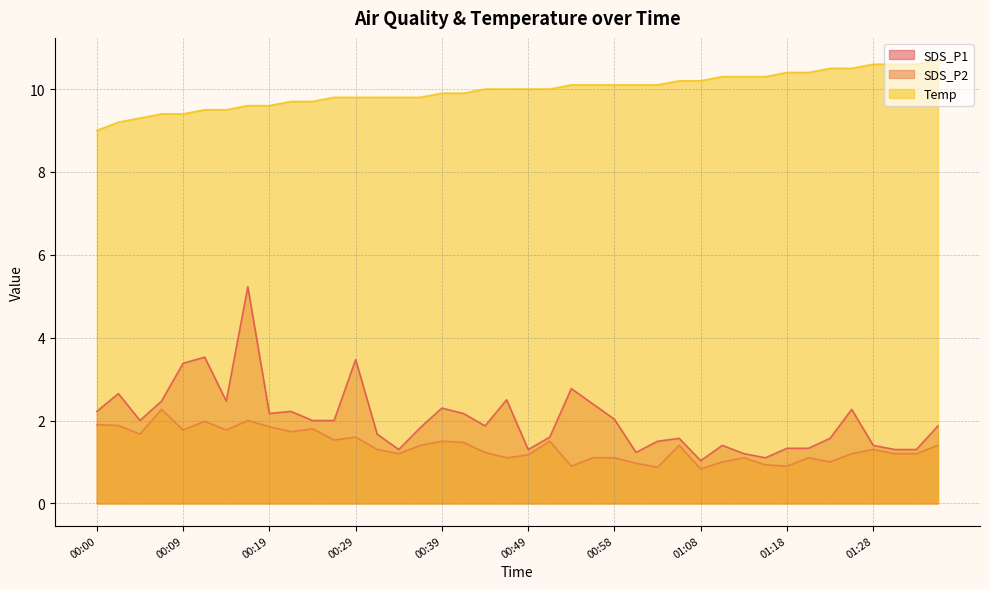

What is the minimum value shown in the chart?

0.8